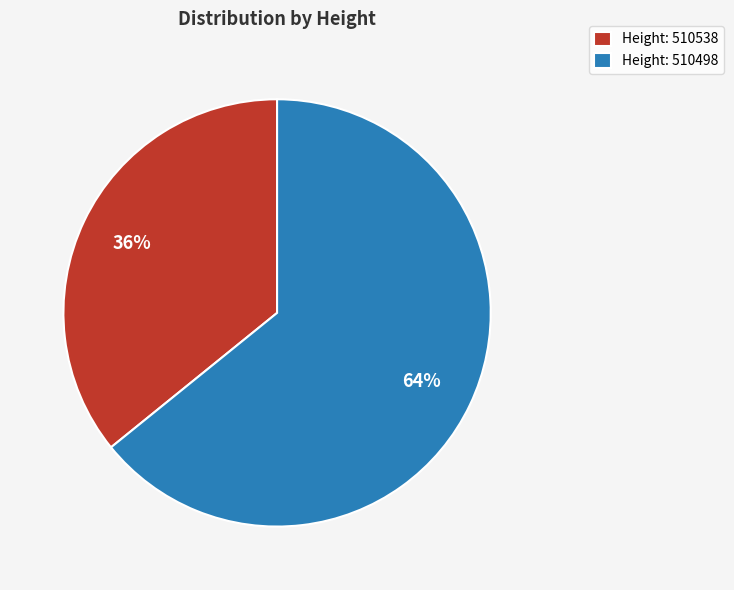

Which category has the smallest portion of the pie?

Height: 510538